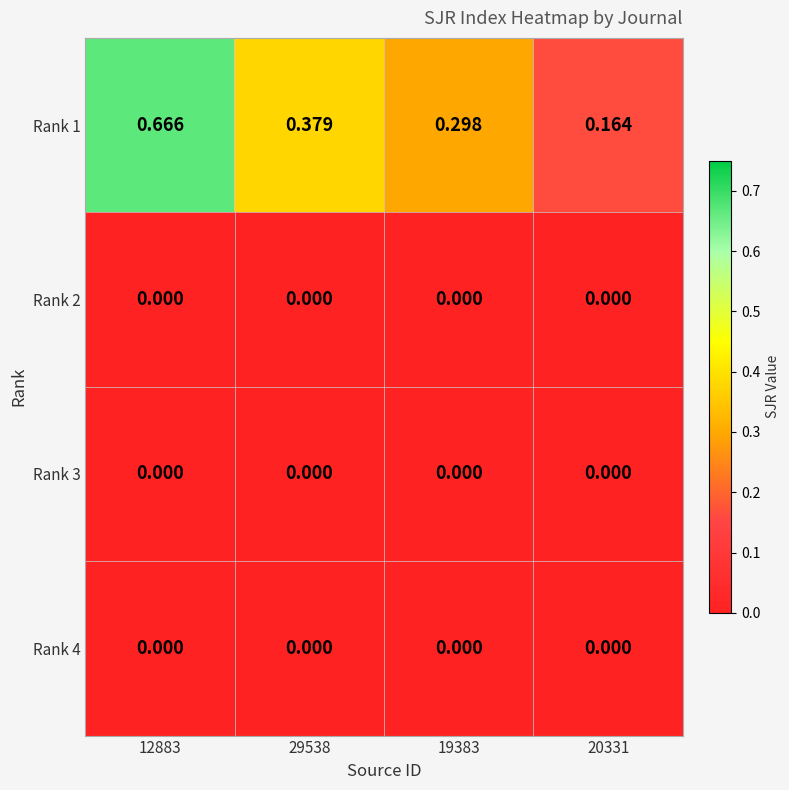

Between 12883 and 19383, which series saw the biggest shift?

Rank 1